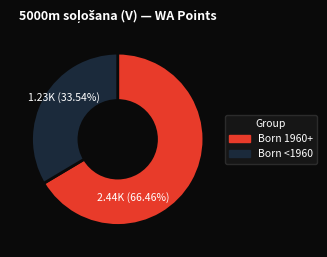

Is there a majority slice in this chart?

Yes